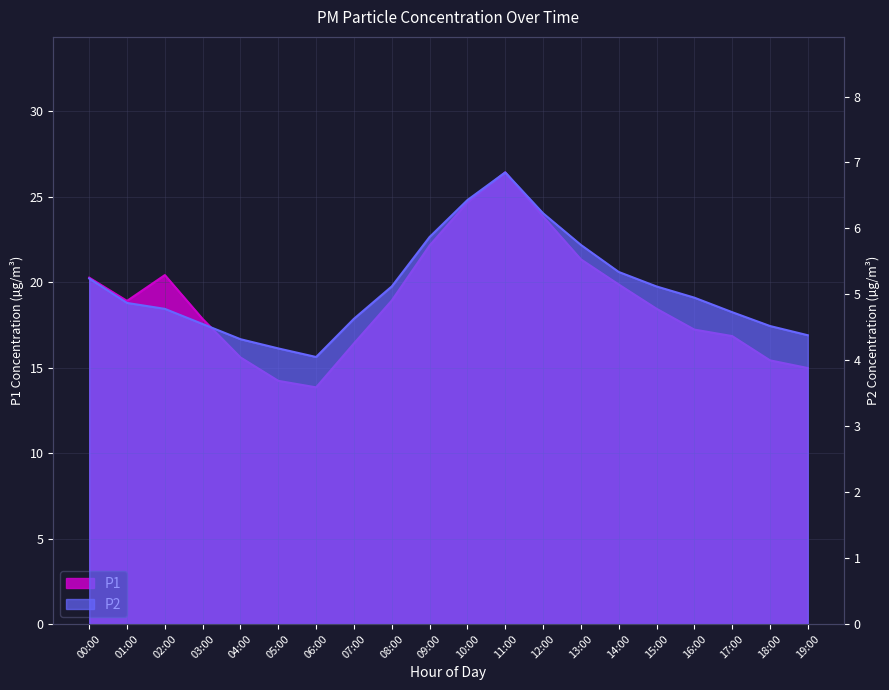

What is the spread (max minus min) of values at 17:00?

12.1